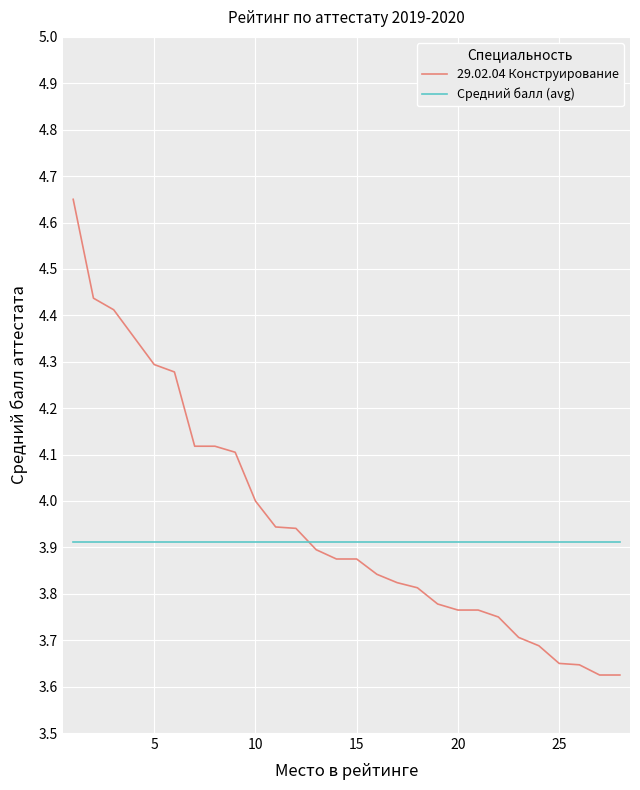

Rank the series by their maximum value, from lowest to highest.

Средний балл (avg), 29.02.04 Конструирование